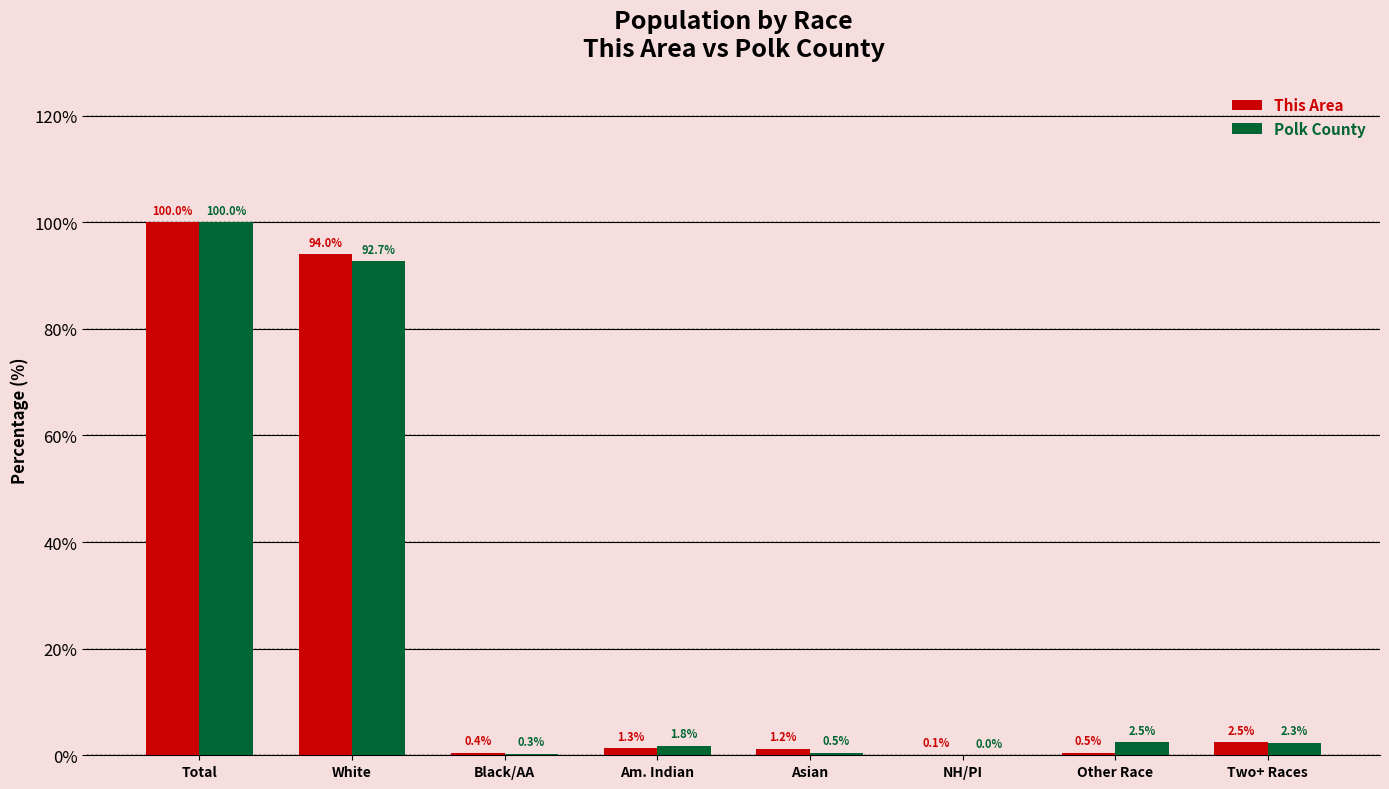

How many groups of bars are there?

8